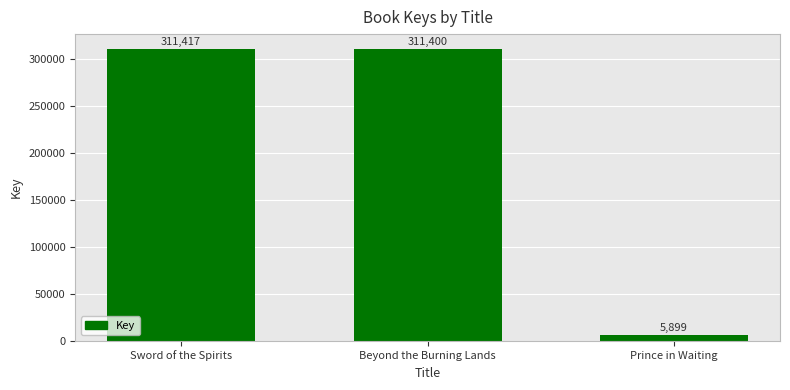

Rank the categories by value from lowest to highest.

Prince in Waiting, Beyond the Burning Lands, Sword of the Spirits